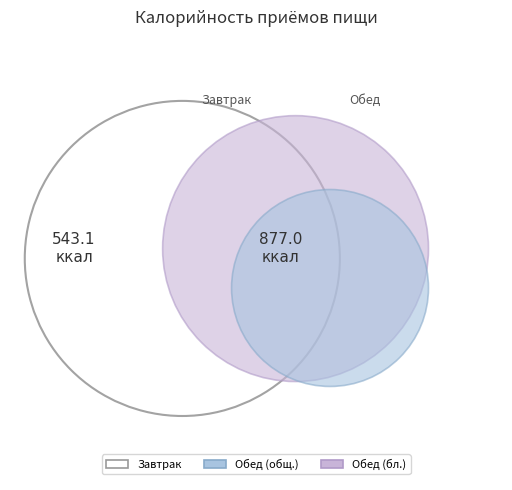

Combined, do Обед and Завтрак account for over 50%?

Yes